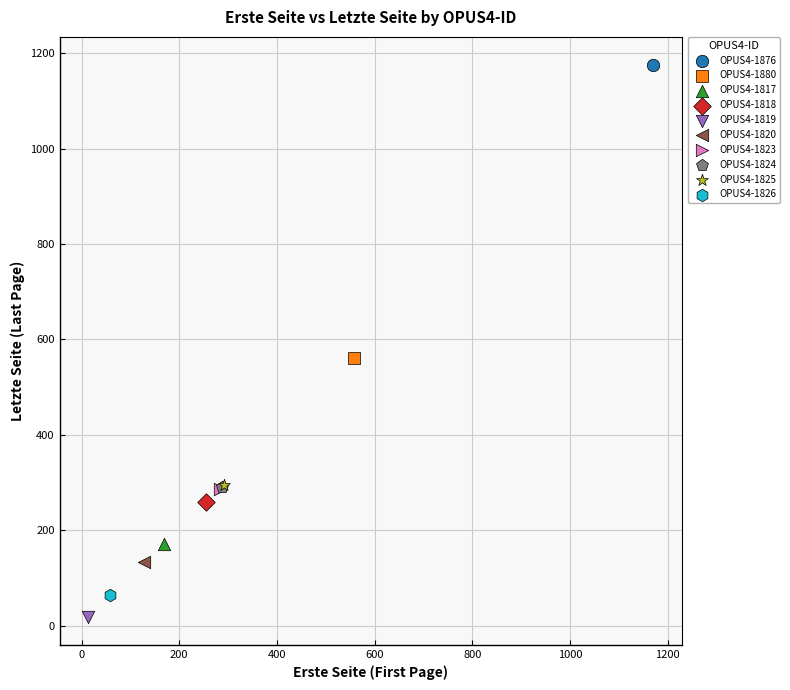

Which series contains the lowest Y value?

OPUS4-1819